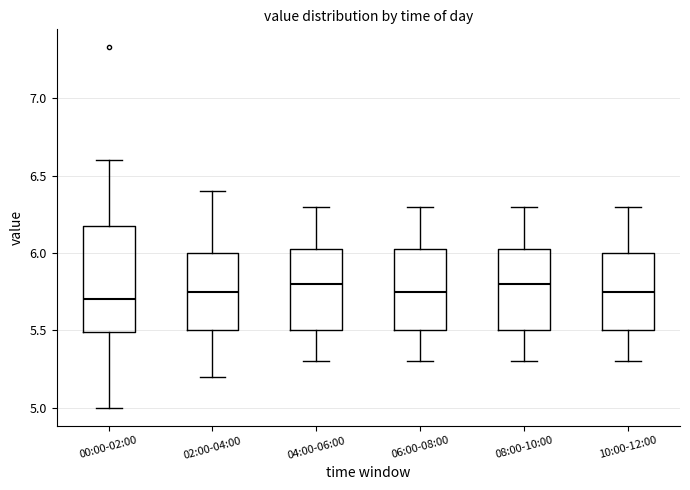

Reading left to right, transcribe this box plot: for each box, give where its median line is, the range the box spans, and where its two whiskers end, as read against the y-axis. The values are not printed on the chart, so give them approximately, as read against the axis.

00:00-02:00: median 5.70, box 5.50 to 6.20, whiskers 5.00 to 6.60
02:00-04:00: median 5.75, box 5.50 to 6.00, whiskers 5.20 to 6.40
04:00-06:00: median 5.80, box 5.50 to 6.05, whiskers 5.30 to 6.30
06:00-08:00: median 5.75, box 5.50 to 6.05, whiskers 5.30 to 6.30
08:00-10:00: median 5.80, box 5.50 to 6.05, whiskers 5.30 to 6.30
10:00-12:00: median 5.75, box 5.50 to 6.00, whiskers 5.30 to 6.30